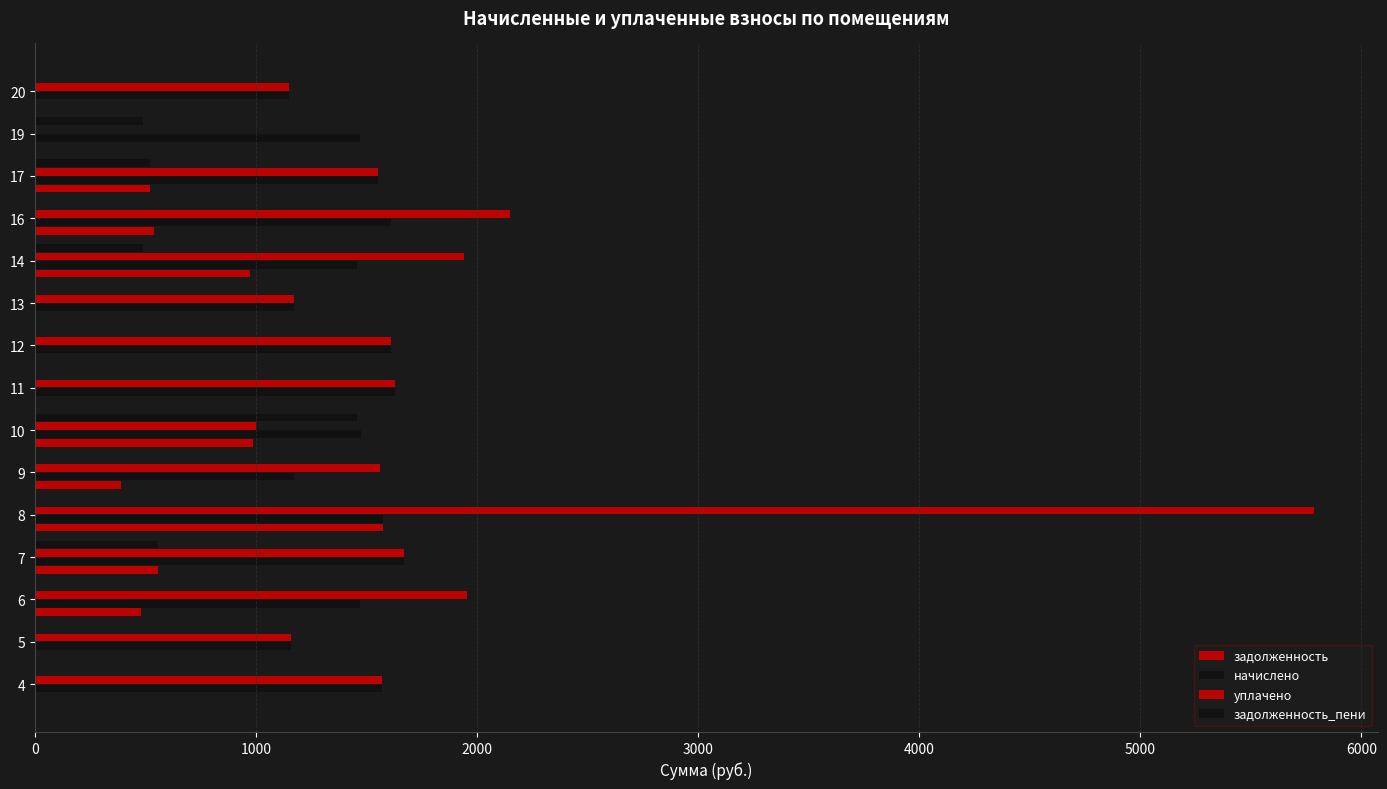

Count the number of data series in this chart.

4